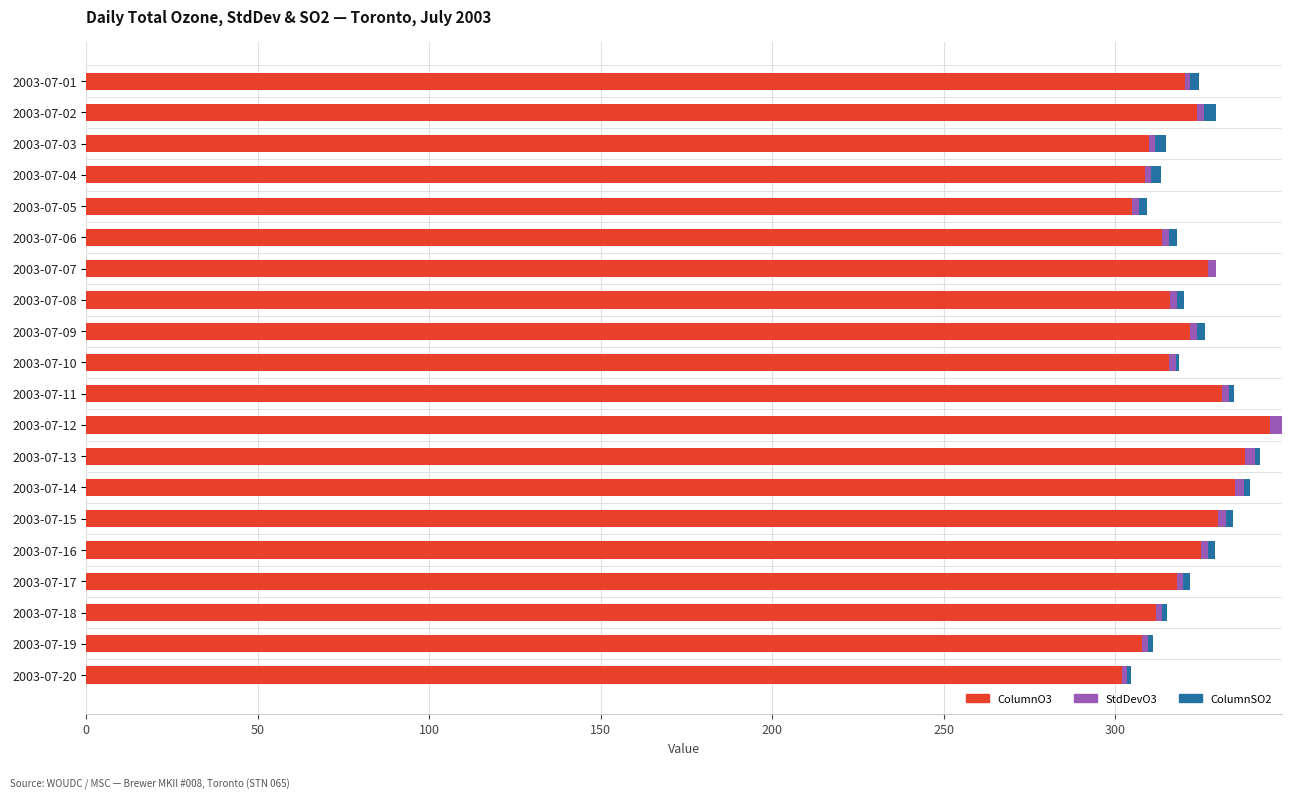

The value of ColumnO3 at 2003-07-18 is 454.5. True or false?

False